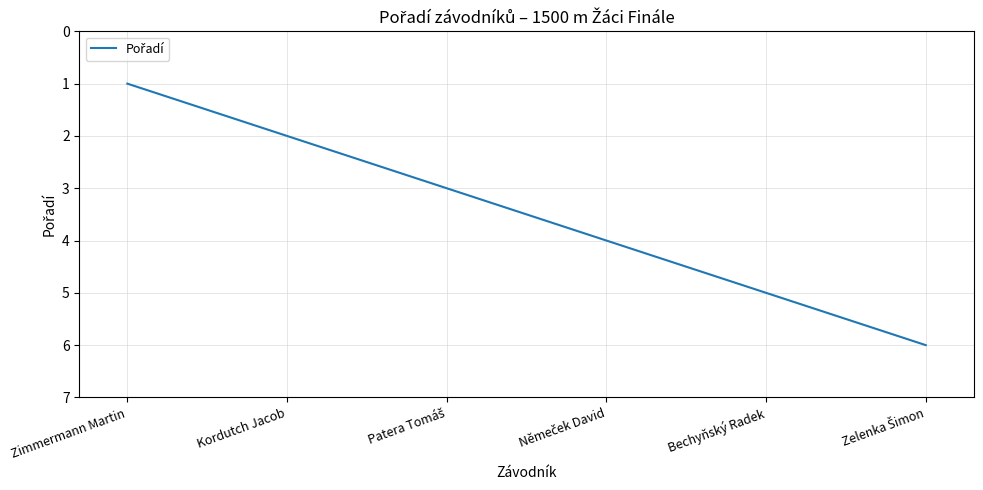

Between Kordutch Jacob and Zimmermann Martin, which is larger?

Kordutch Jacob